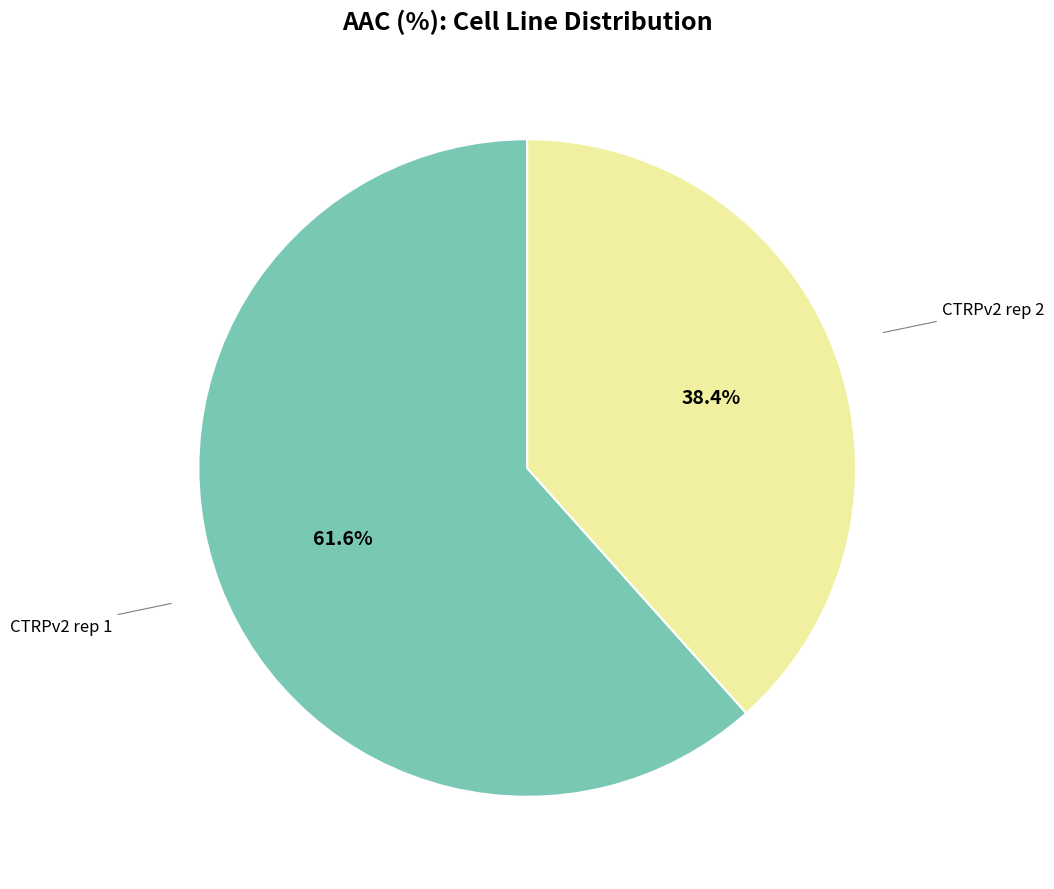

To the nearest percent, what is the combined percentage of CTRPv2 rep 1 and CTRPv2 rep 2?

100%